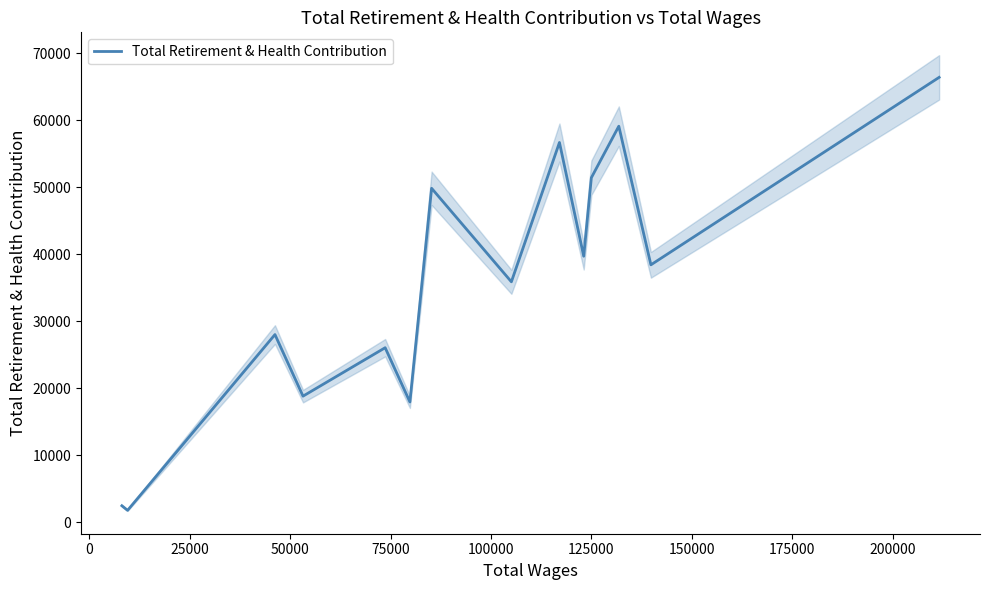

Does the chart have visible grid lines?

No